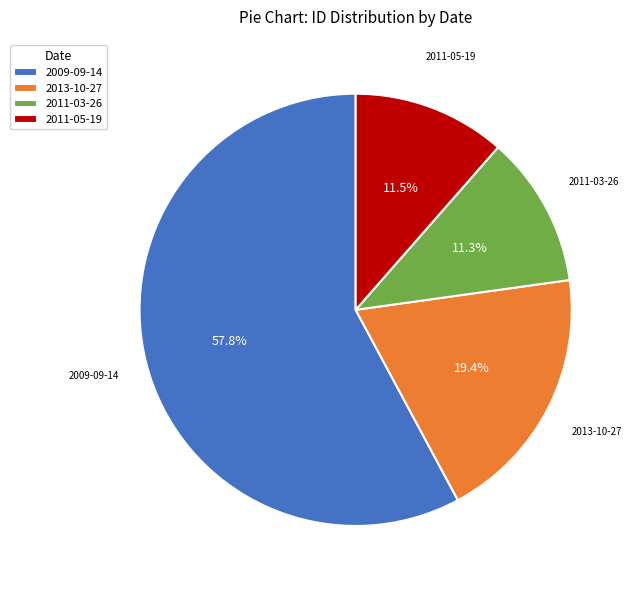

Between 2009-09-14 and 2011-05-19, which is larger?

2009-09-14